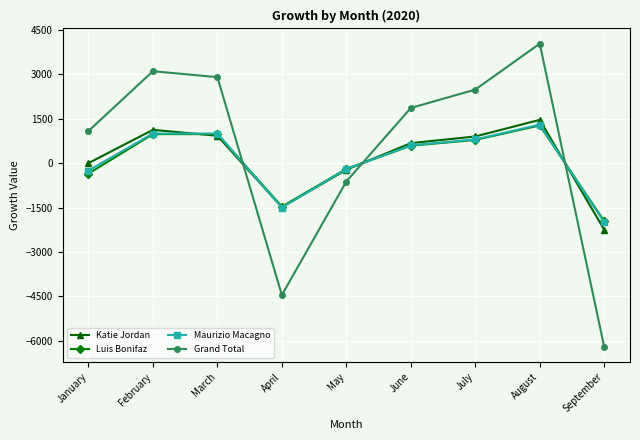

At how many categories does at least one series exceed 3744?

1